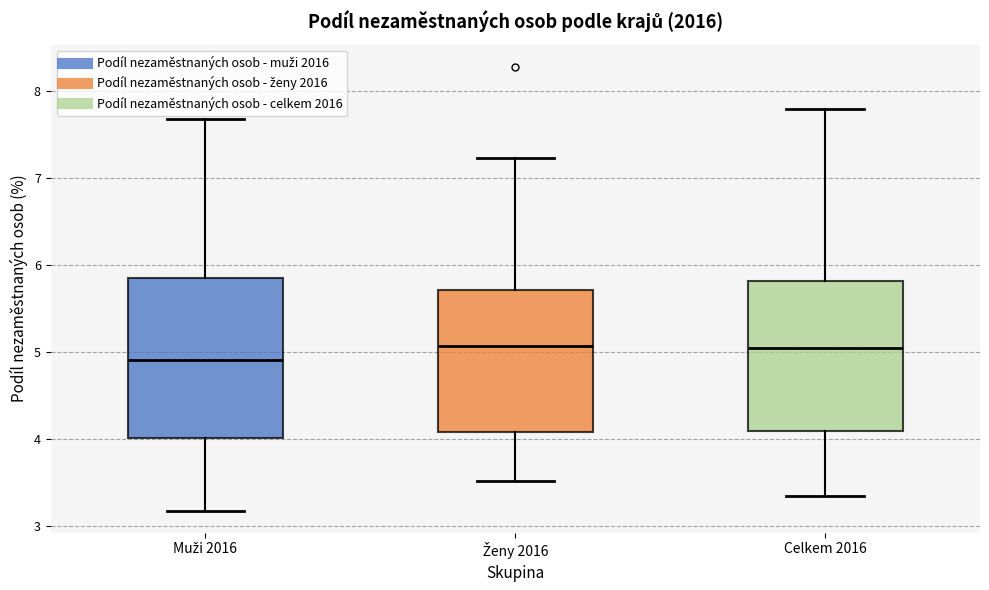

Which box is the tallest, from its lower edge to its upper edge?

Muži 2016